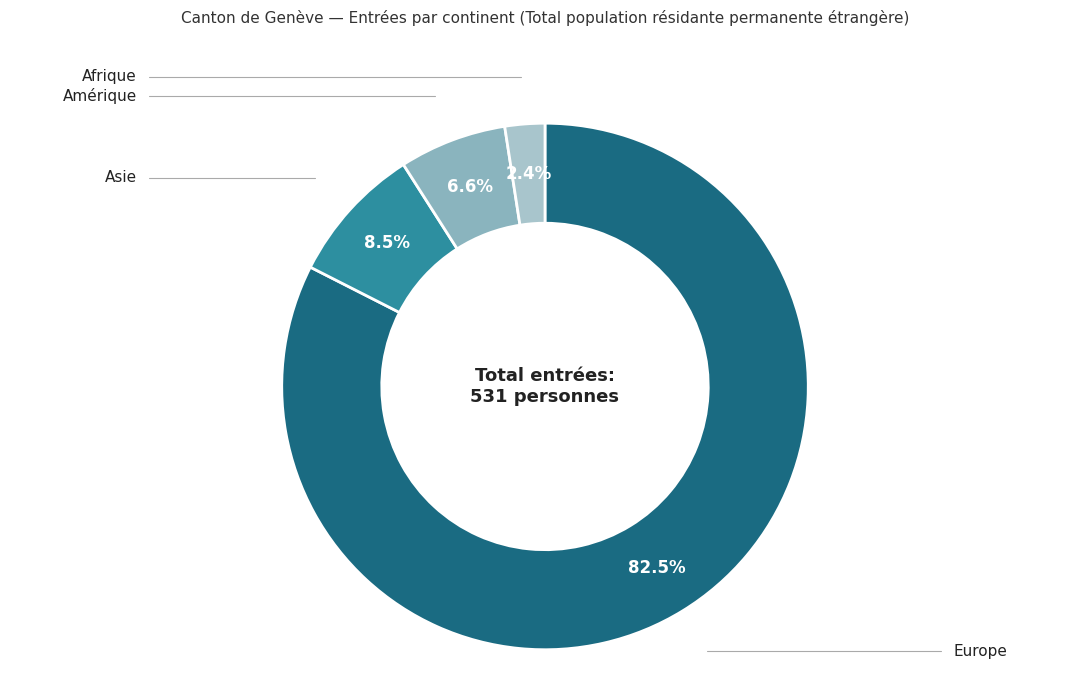

Which category has the biggest portion of the pie?

Europe